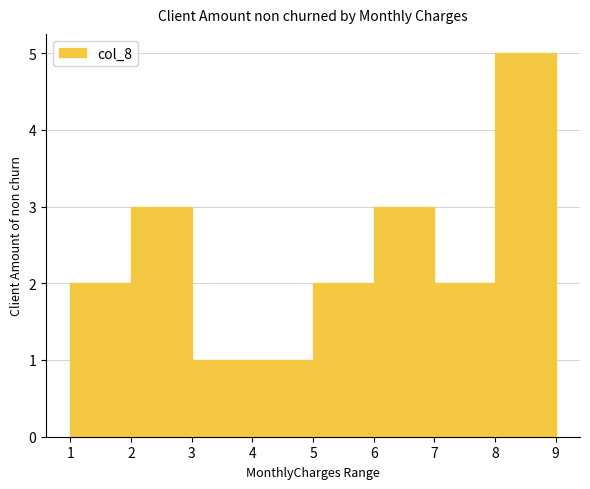

How tall is the bar that spans 6 to 7 on the x-axis? The values are not printed on the chart, so give them approximately, as read against the axis.

3